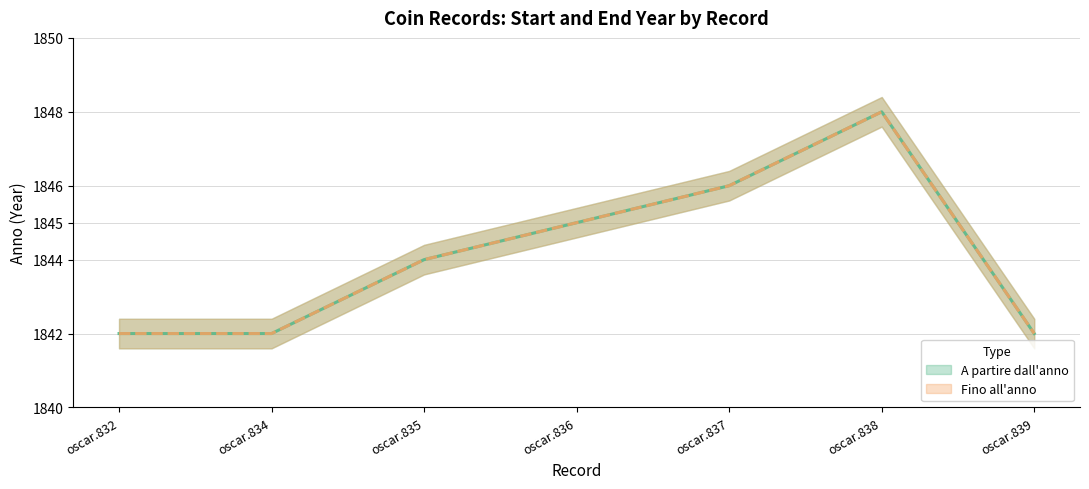

The Fino all'anno series shows 467 at oscar.835. True or false?

False